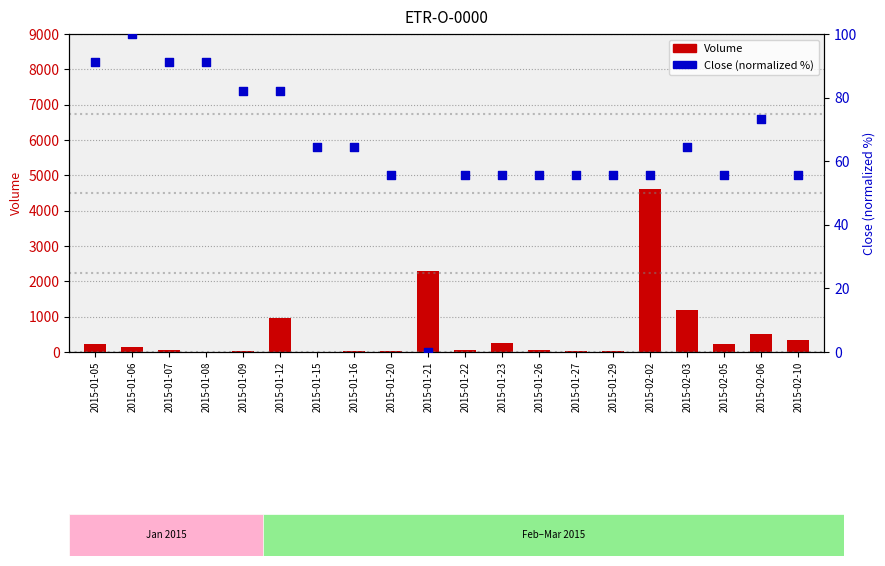

Which series contains the lowest Y value?

Close (normalized %)